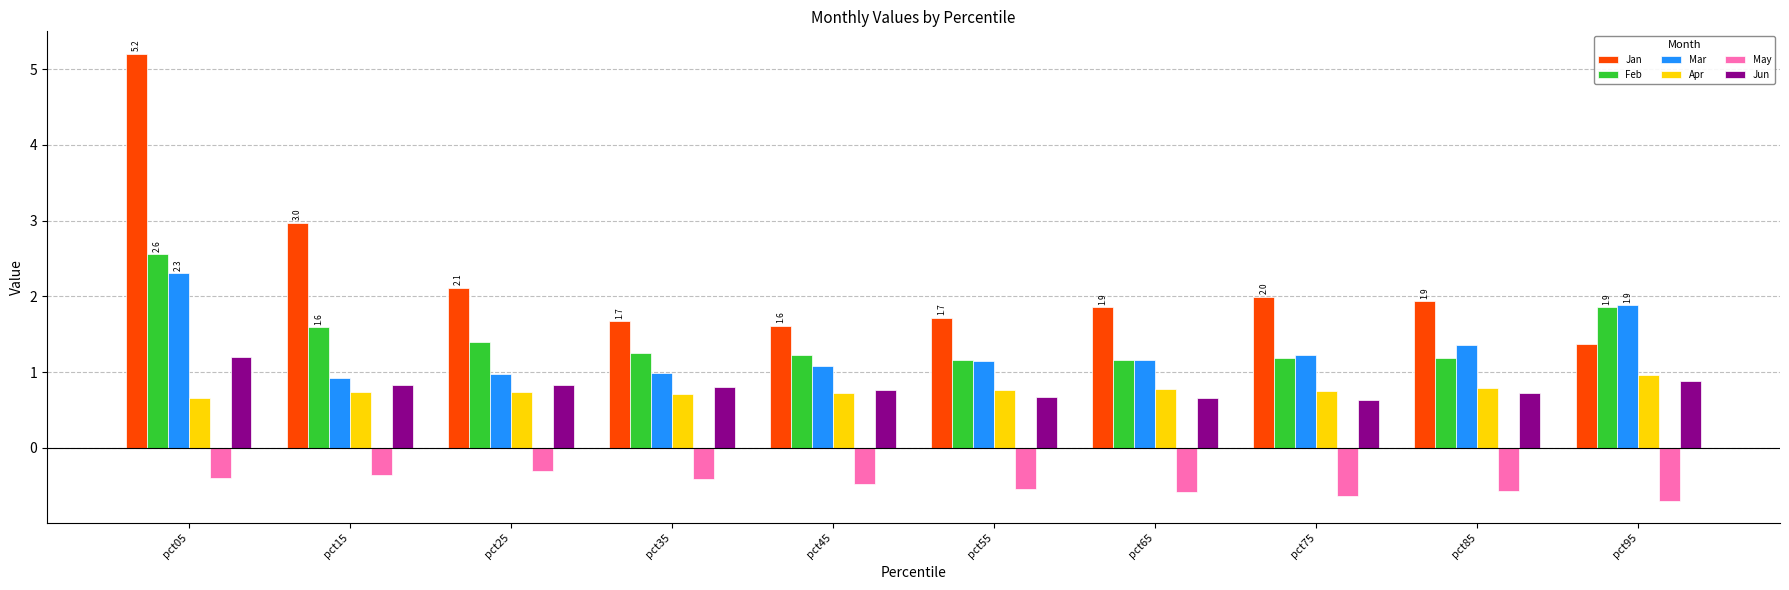

What is the lowest value of the Apr series?

0.7